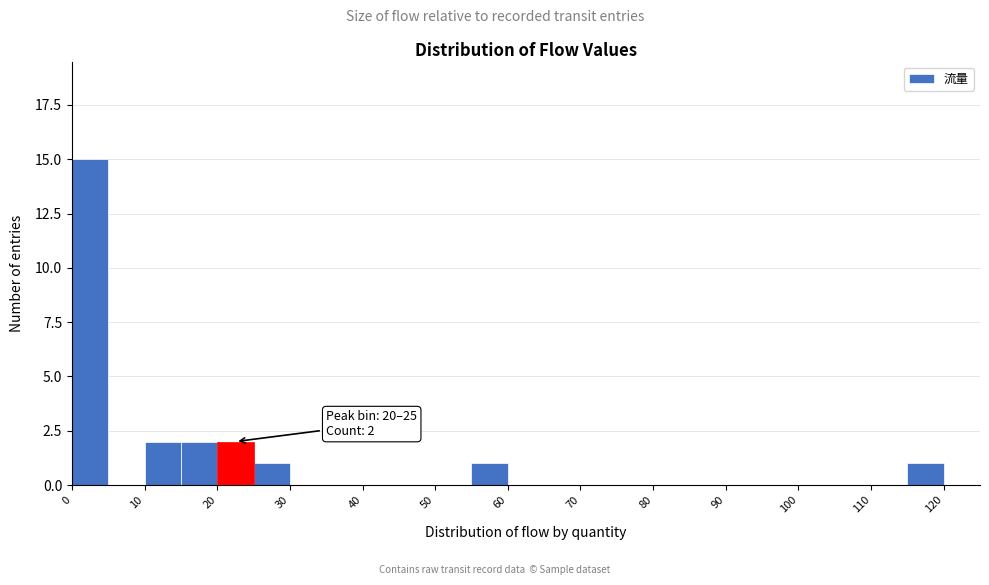

Which range on the x-axis has the tallest bar?

0 to 5